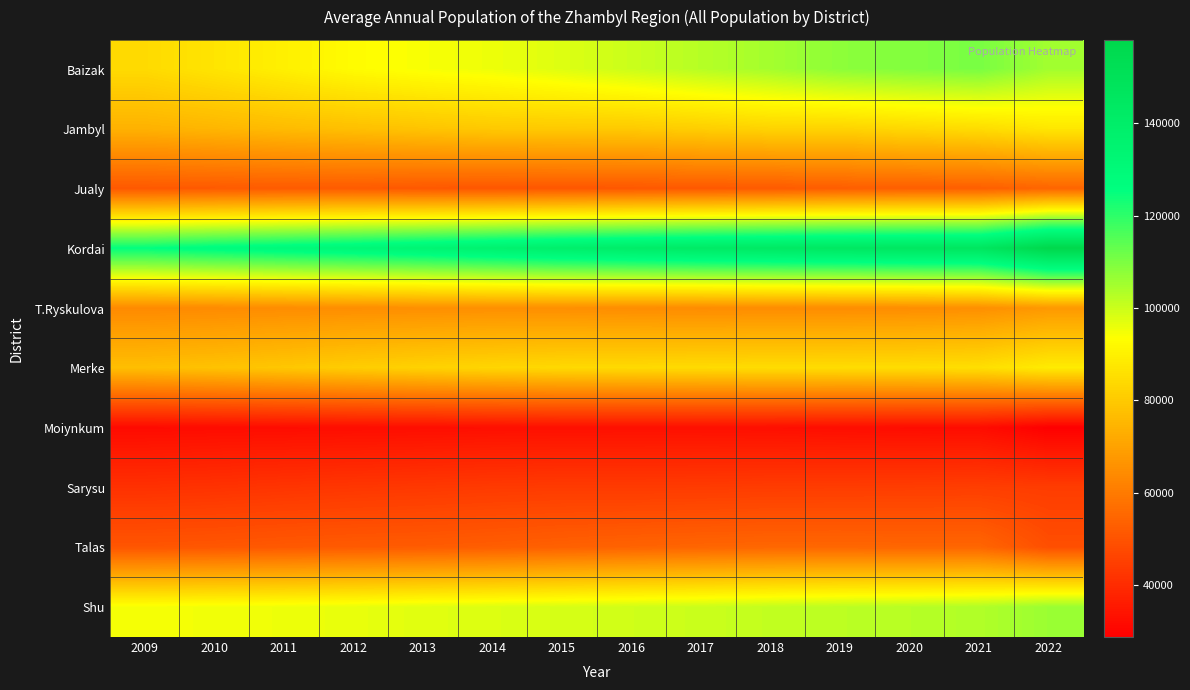

Which category has the lowest value across all series?

2022